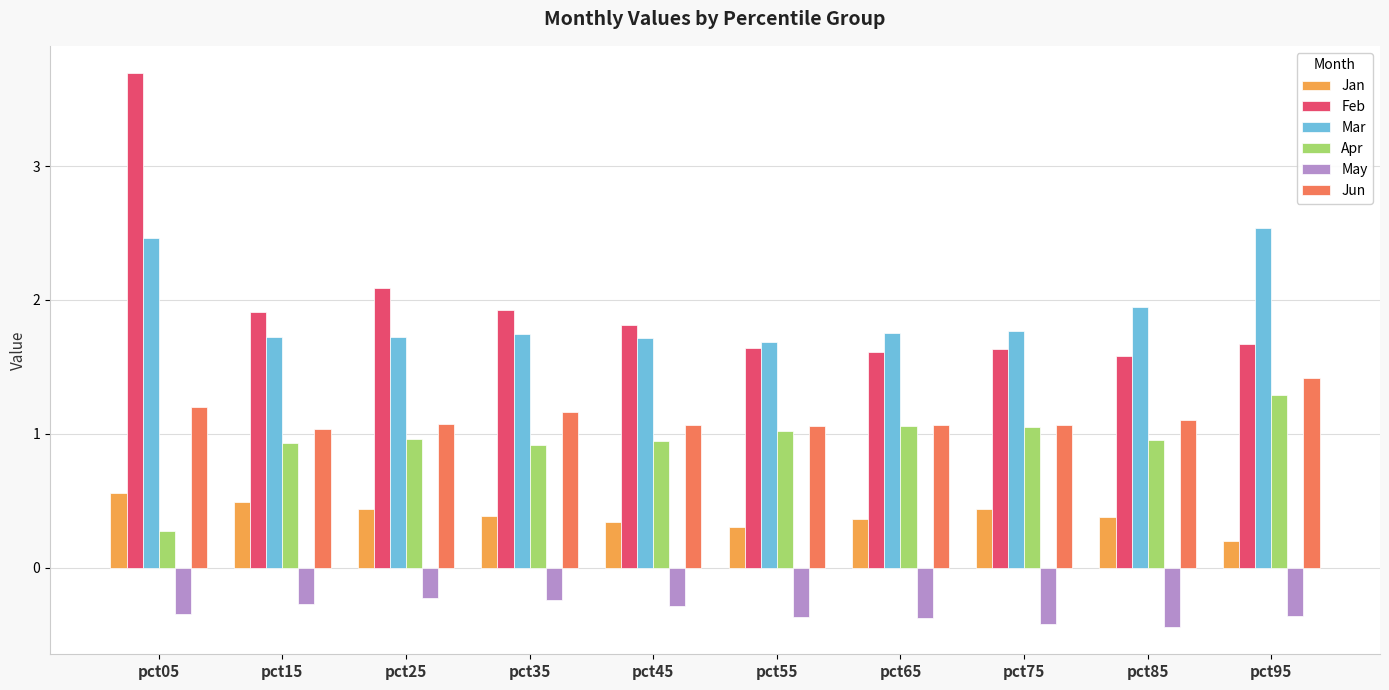

How many bars are there in total?

60